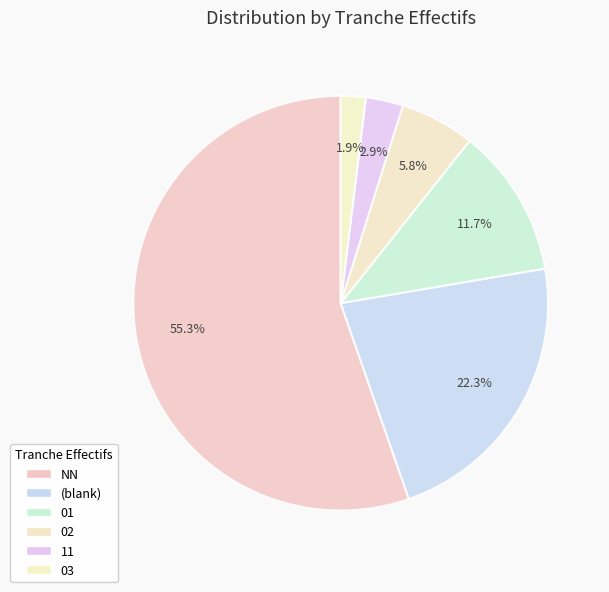

What is the smallest slice in the pie chart?

03